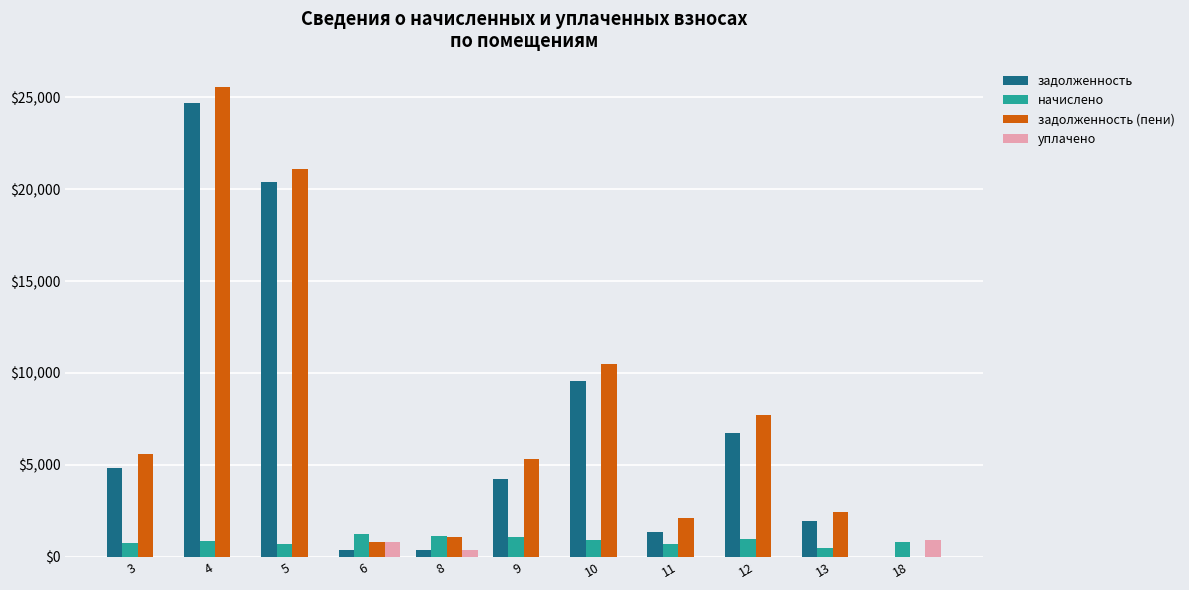

What is the sum of all задолженность (пени) values?

82184.7